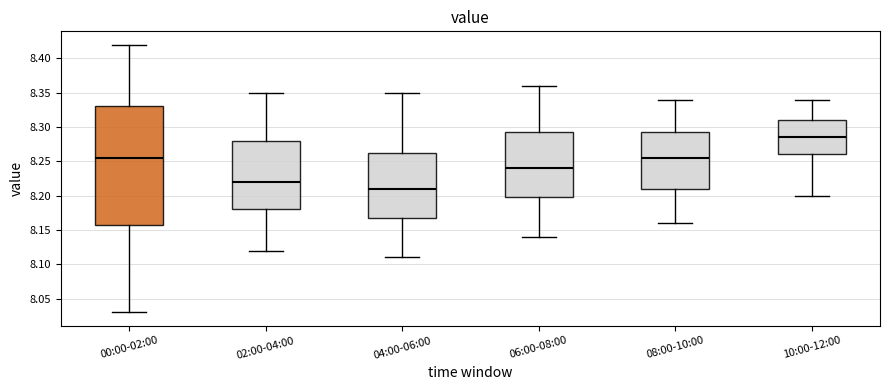

Reading left to right, read every box against the y-axis: the position of its median line, the range the box covers, and the ends of its whiskers. The values are not printed on the chart, so give them approximately, as read against the axis.

00:00-02:00: median 8.255, box 8.160 to 8.330, whiskers 8.030 to 8.420
02:00-04:00: median 8.220, box 8.180 to 8.280, whiskers 8.120 to 8.350
04:00-06:00: median 8.210, box 8.170 to 8.265, whiskers 8.110 to 8.350
06:00-08:00: median 8.240, box 8.200 to 8.295, whiskers 8.140 to 8.360
08:00-10:00: median 8.255, box 8.210 to 8.295, whiskers 8.160 to 8.340
10:00-12:00: median 8.285, box 8.260 to 8.310, whiskers 8.200 to 8.340